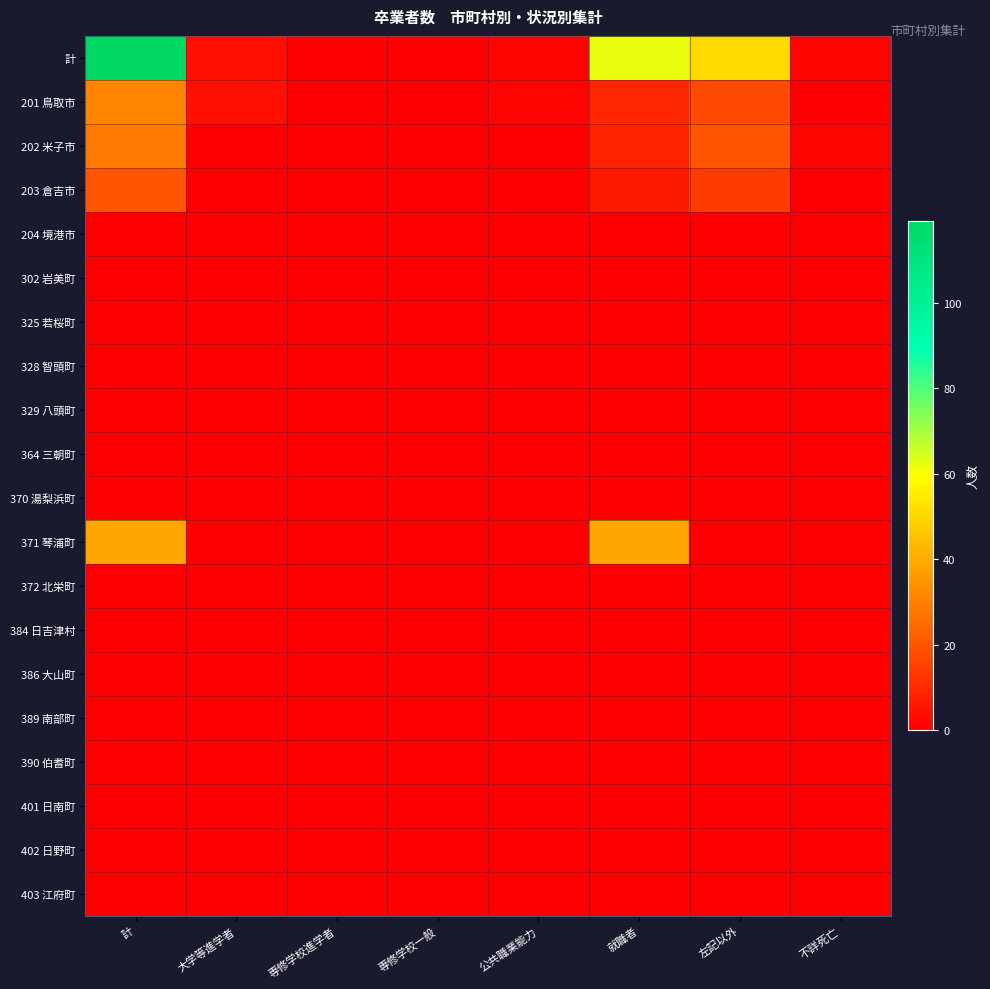

How many categories are shown in the chart?

8